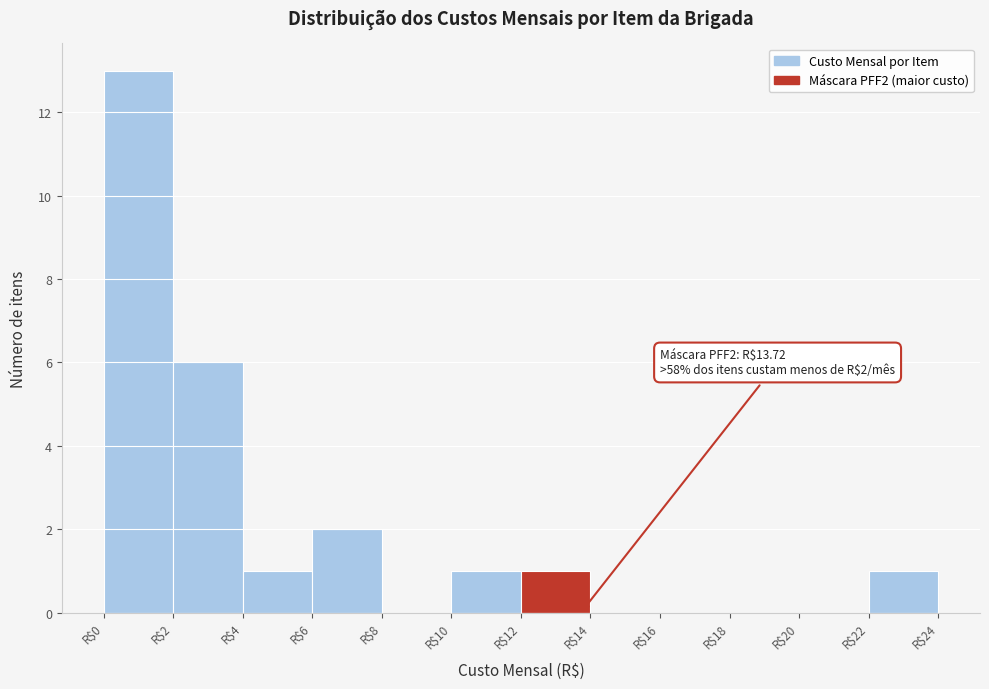

Which range on the x-axis has the tallest bar?

0 to 2